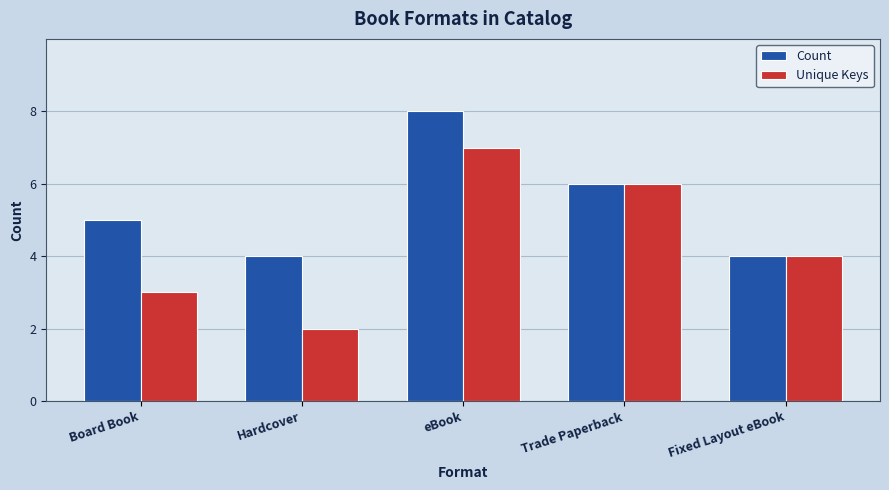

Is it true that Count equals 7 at Board Book?

False